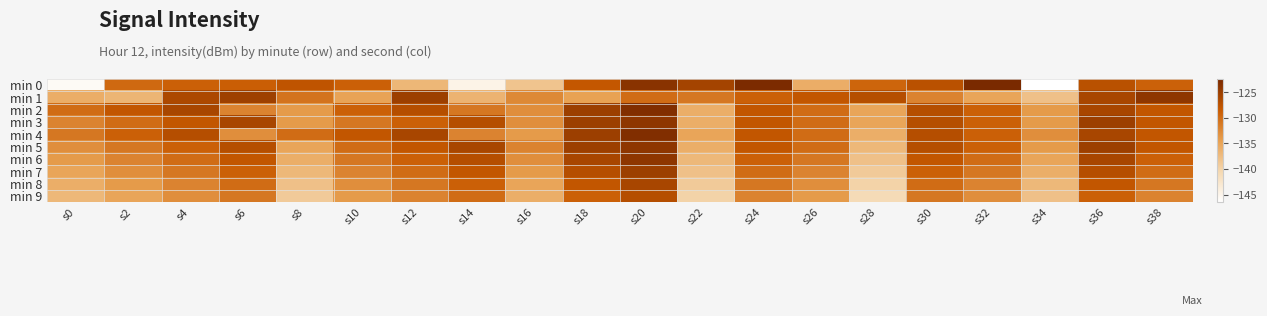

At which category does the chart reach its minimum across all series?

s34